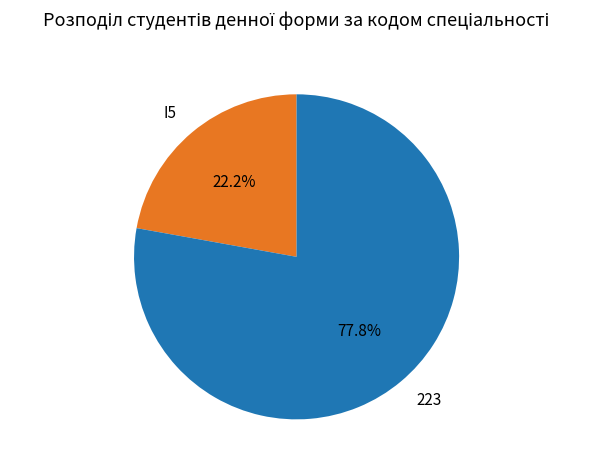

How much of the chart is everything except I5?

77.8%